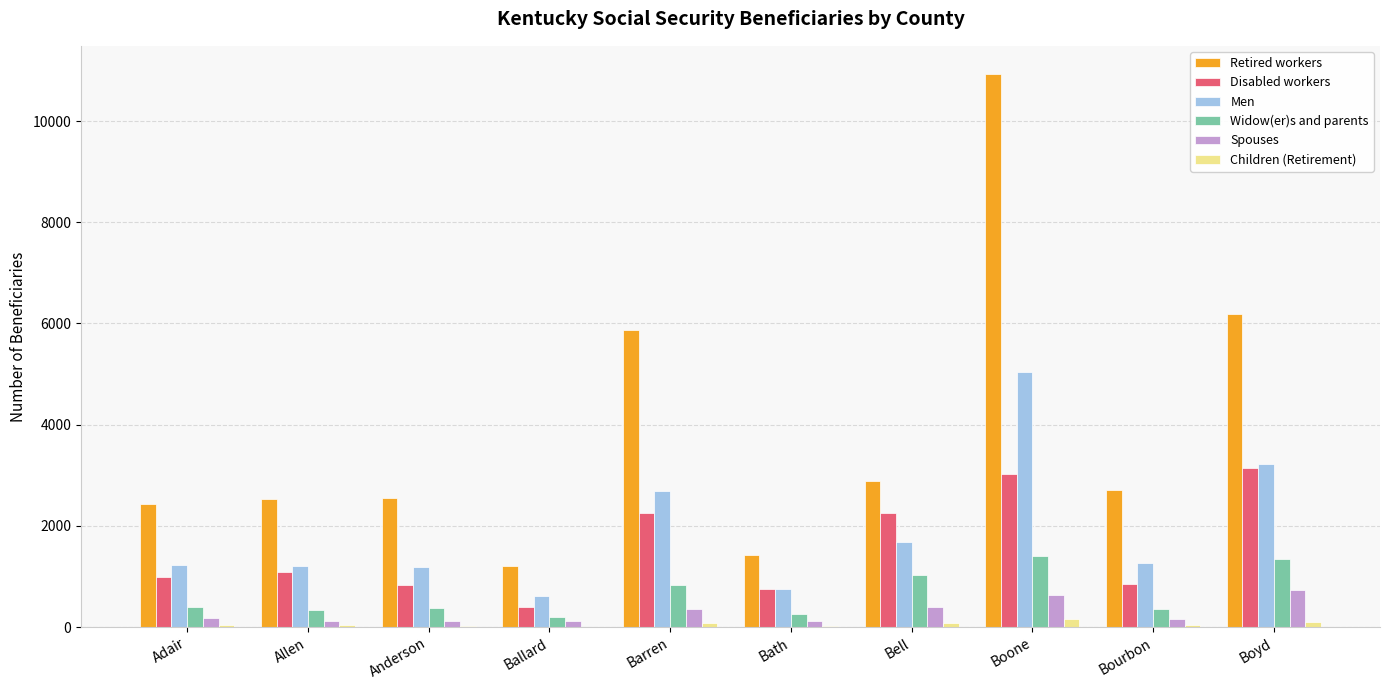

The value of Spouses at Barren is 355. True or false?

True